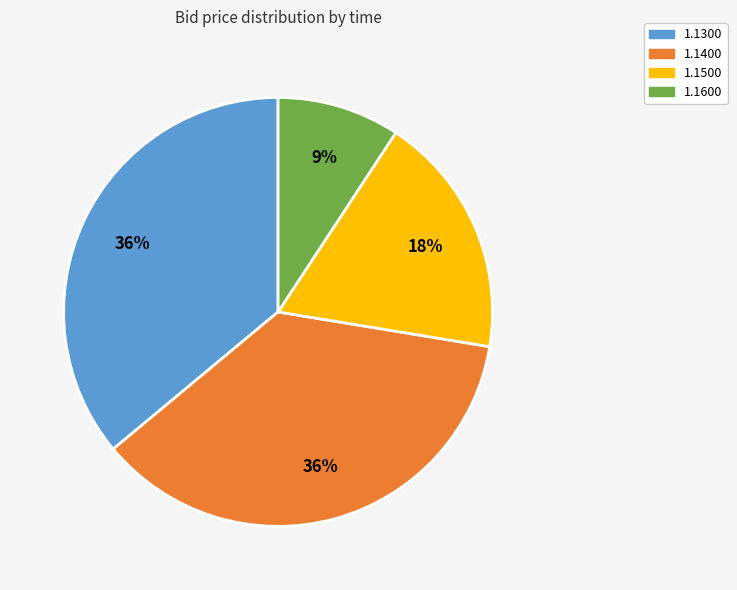

How many slices are in this pie chart?

4